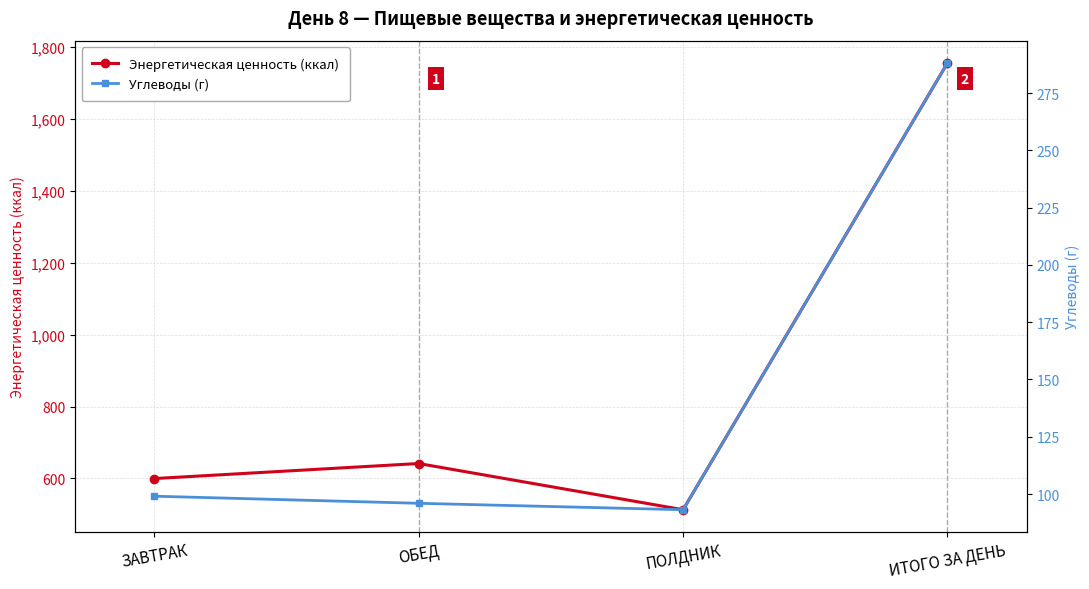

What is the difference between the second highest and minimum values in the Энергетическая ценность (ккал) series?

128.4